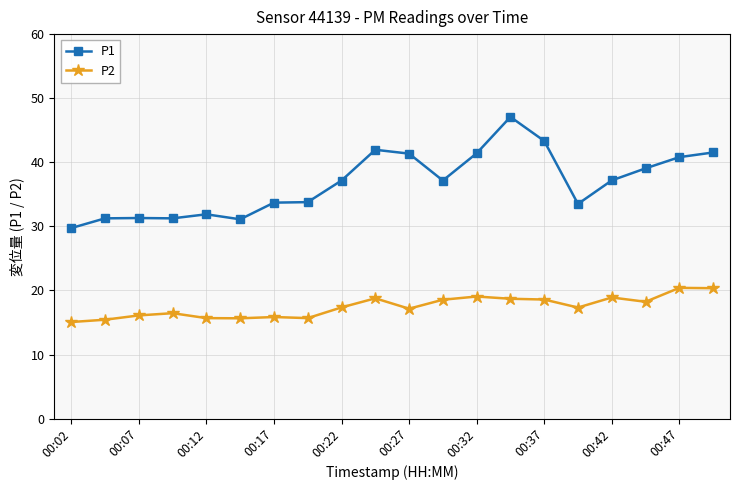

What is the smallest value displayed?

15.1